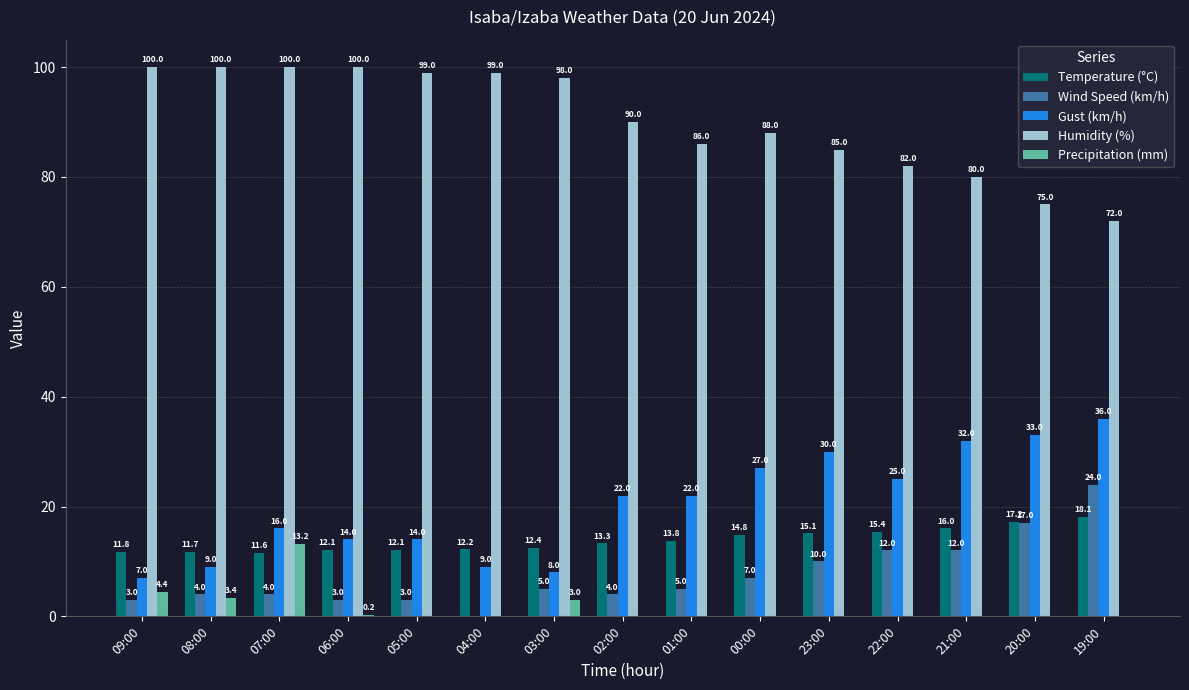

Is the value of Precipitation (mm) at 20:00 greater than the value of Gust (km/h) at 06:00?

No